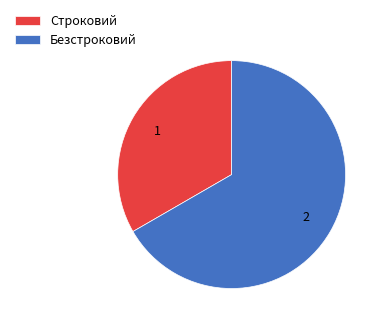

Rank the categories by value from lowest to highest.

Строковий, Безстроковий